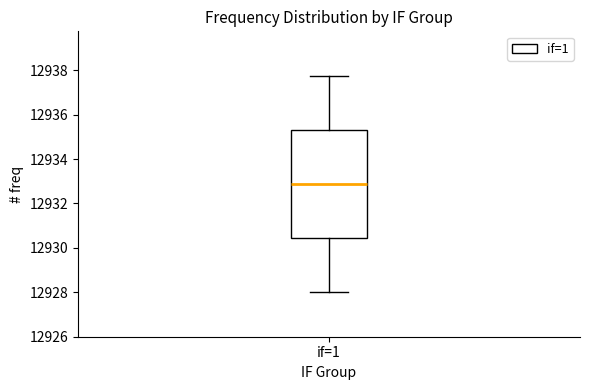

Where is the lower edge of the box for if=1 on the y-axis? The values are not printed on the chart, so give them approximately, as read against the axis.

12930.4